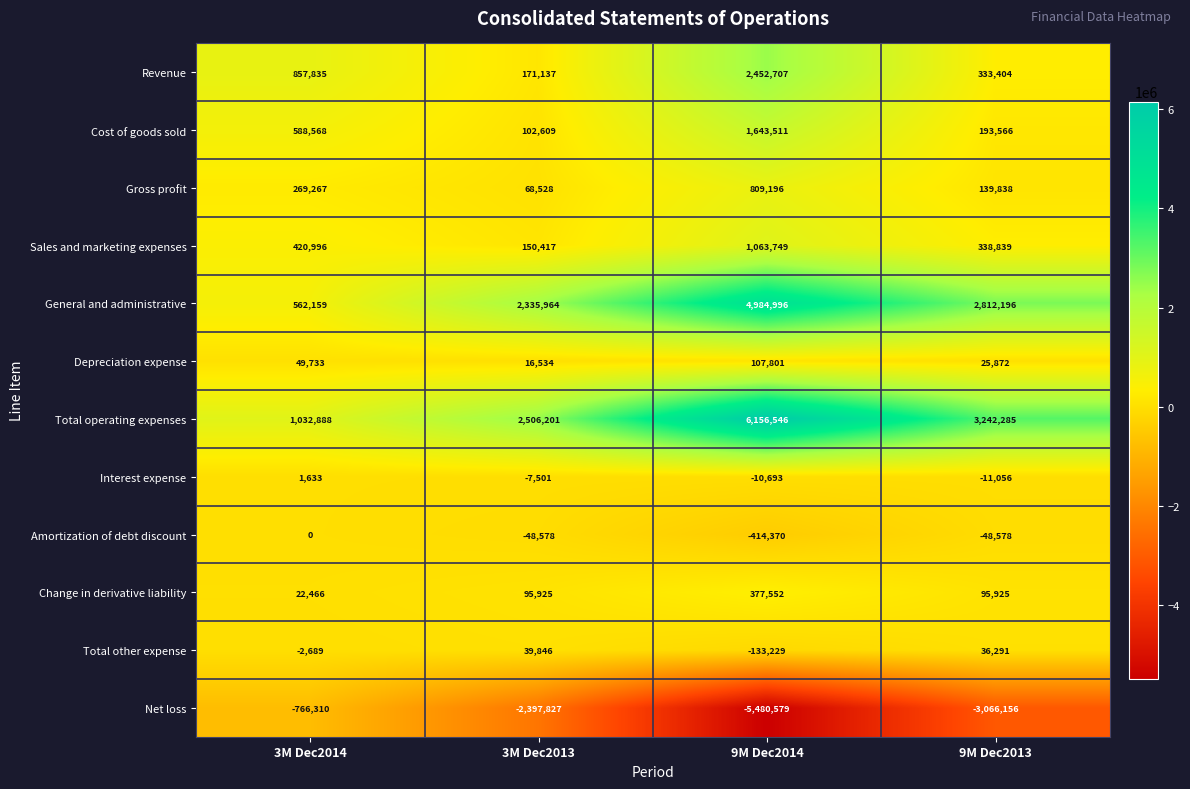

What is the sum of all Total other expense values?

-59781